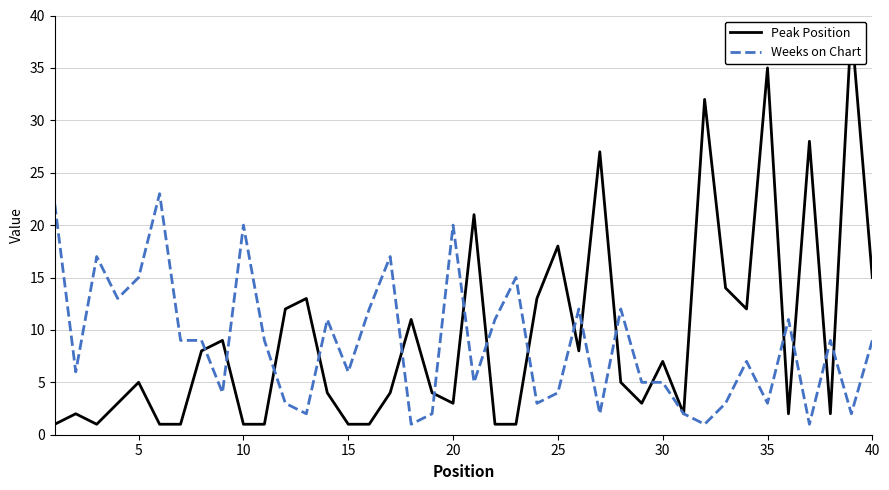

What is the maximum value shown in the chart?

39